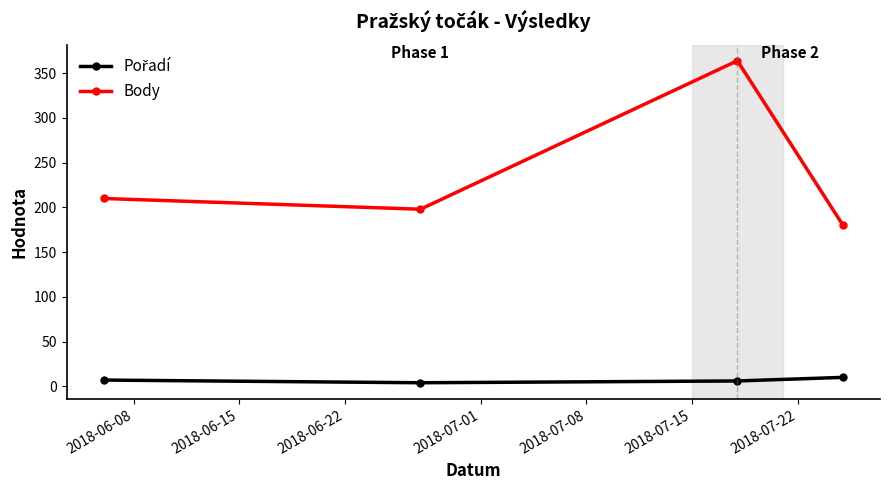

At how many categories does at least one series exceed 14?

4